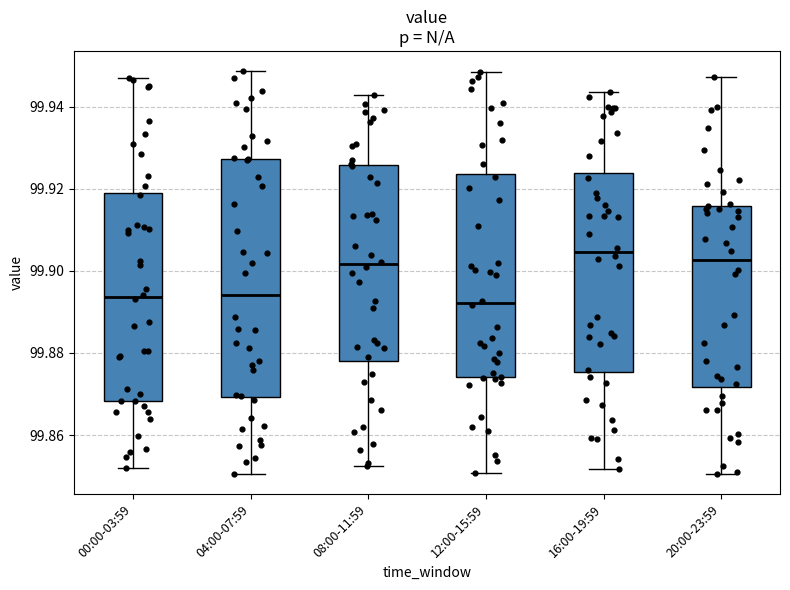

Comparing the boxes themselves (not the whiskers), which one is the tallest?

04:00-07:59